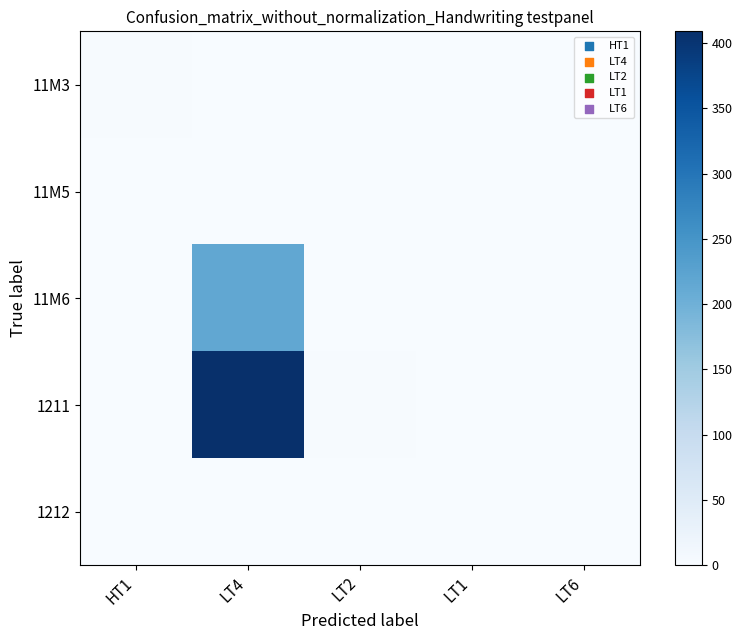

Count the number of data series in this chart.

5